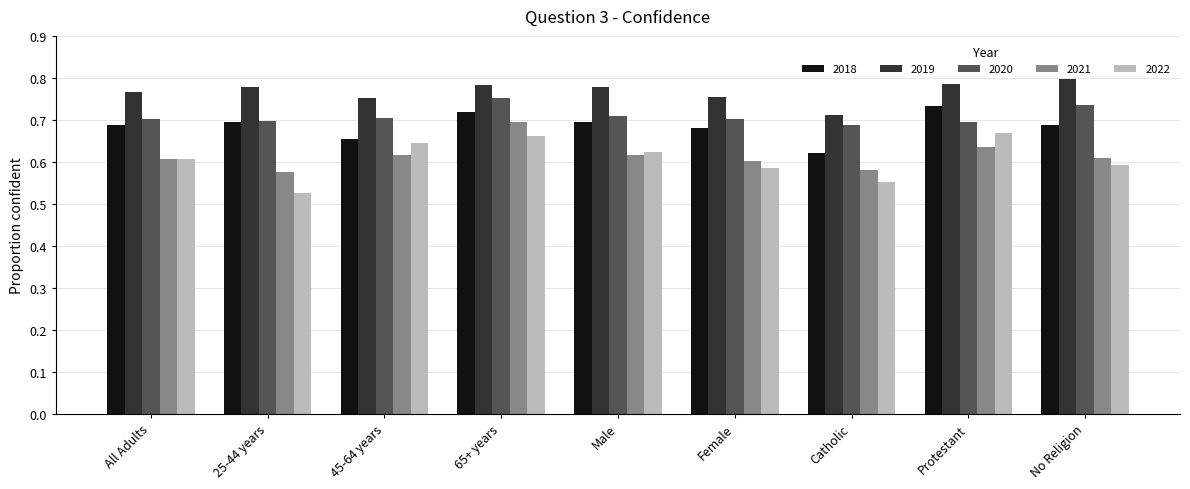

Which series has the widest spread of values?

2022